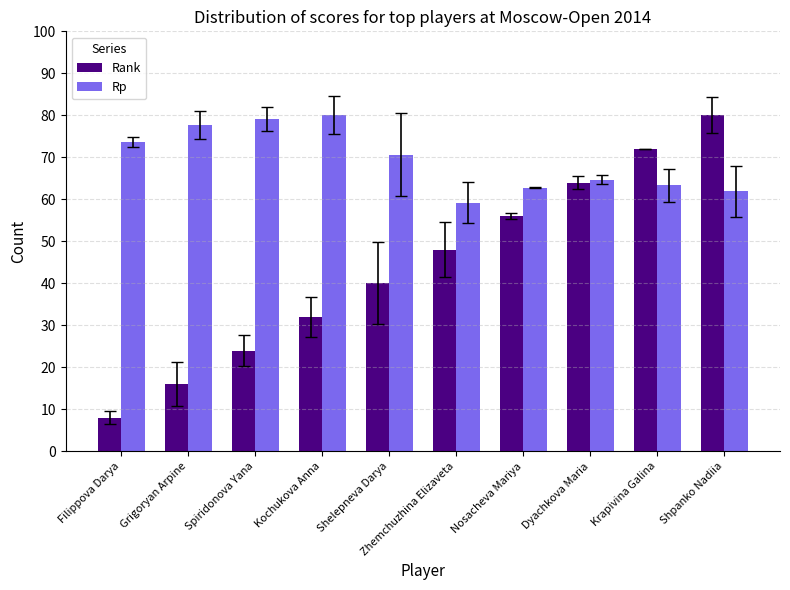

What is the maximum value shown in the chart?

80.0